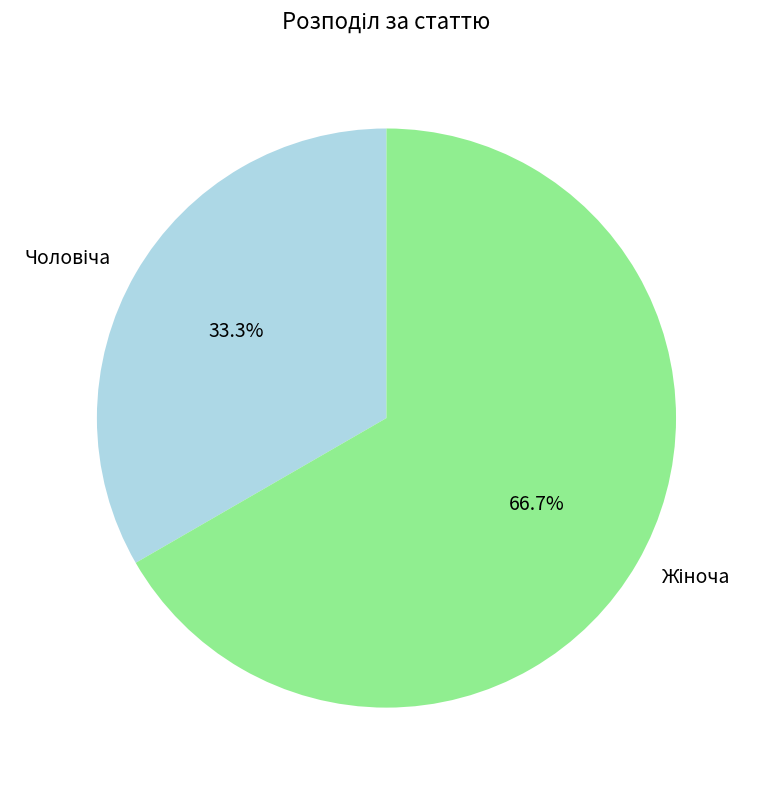

Is there any slice that represents more than half of the pie?

Yes